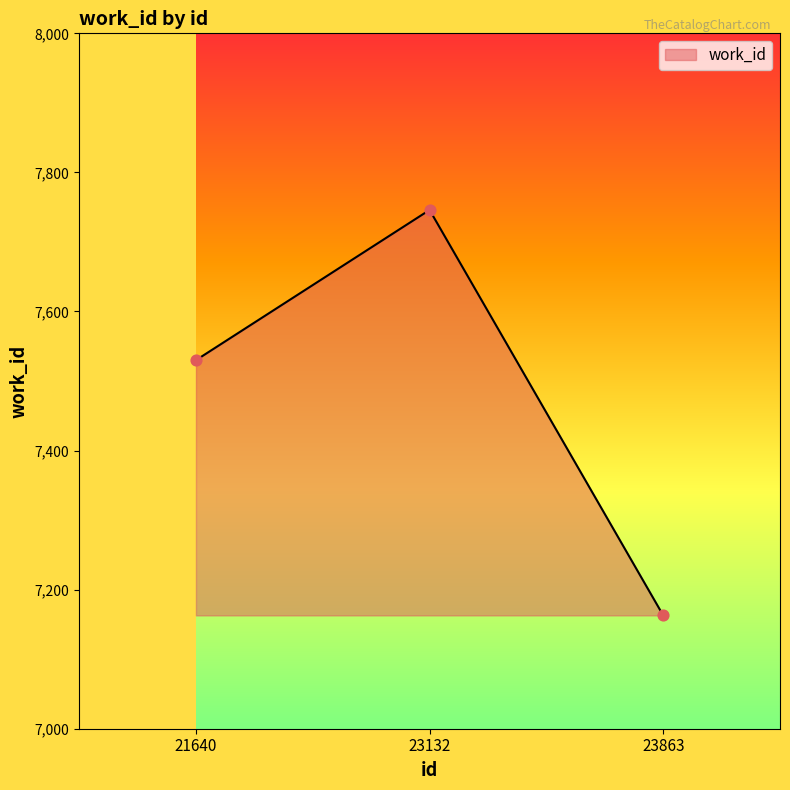

Approximately how many times larger is the value at 21640 compared to 23132?

1.0